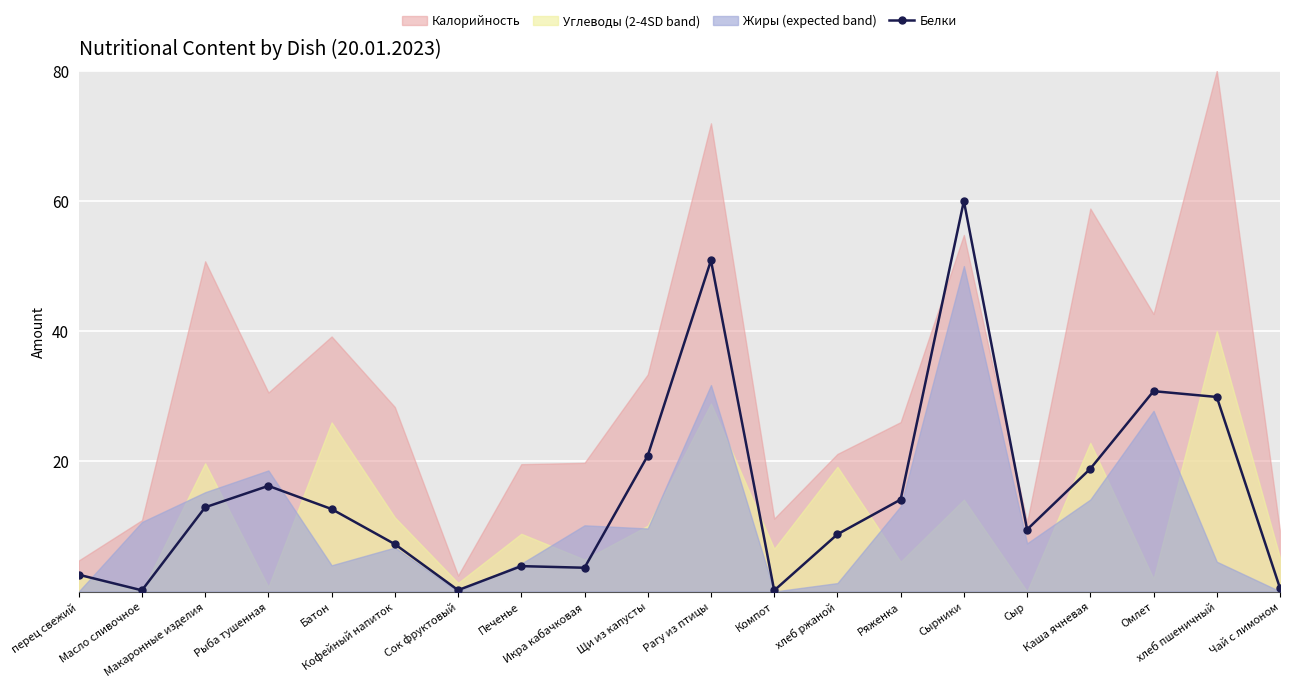

Where is the data nearest to the value 30?

хлеб пшеничный